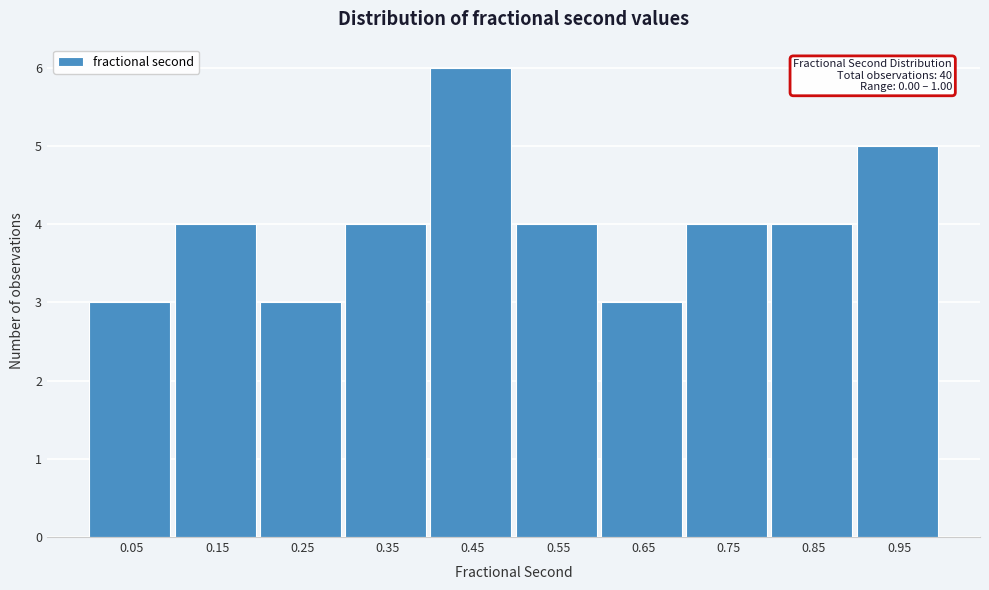

Which range on the x-axis has the tallest bar?

0.4 to 0.5